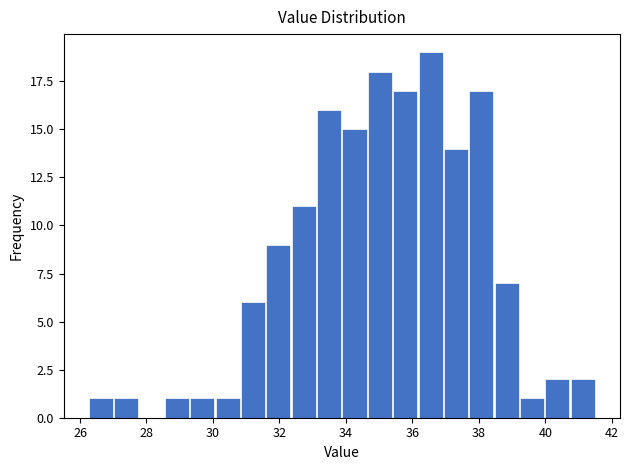

Around what value on the x-axis is the tallest bar? Give the approximate position of its centre, as read against the axis.

36.6